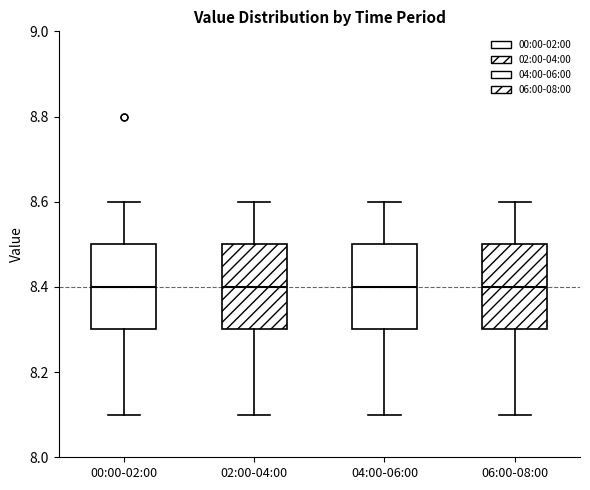

Where is the upper edge of the box for 00:00-02:00 on the y-axis? The values are not printed on the chart, so give them approximately, as read against the axis.

8.5